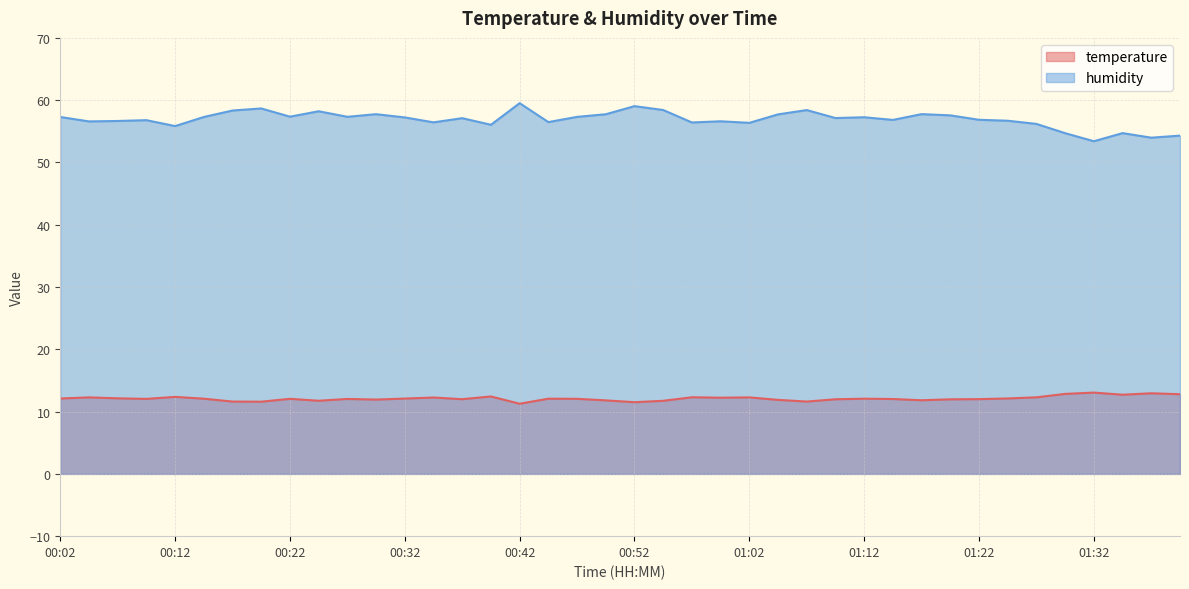

True or false: humidity and temperature cross at least once.

False